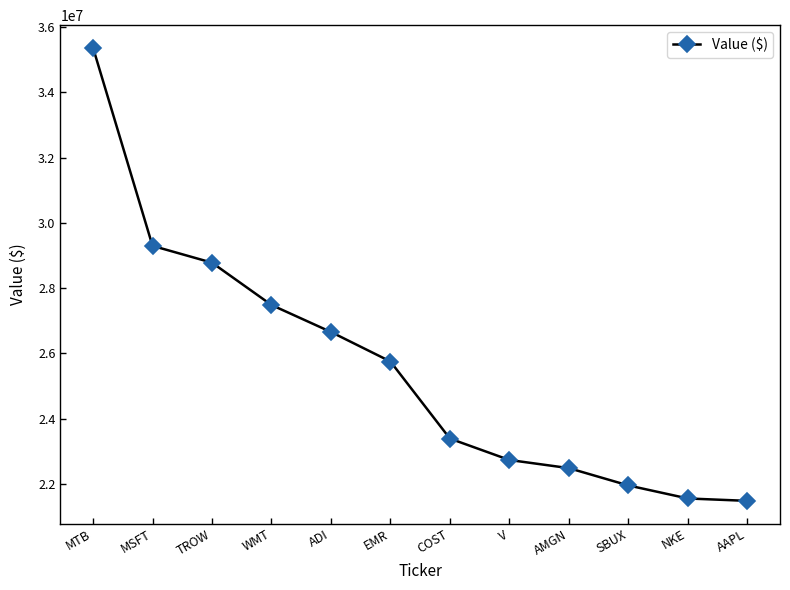

What is the value of the 7th point from the left?

23389769